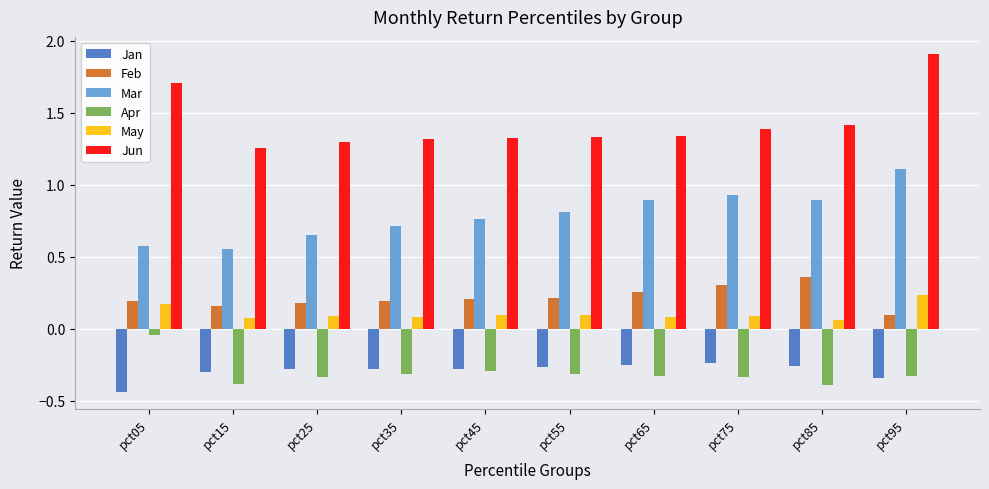

At which category is the sum across all series the highest?

pct95